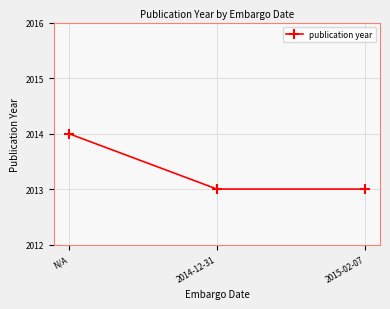

What is the smallest value displayed?

2013